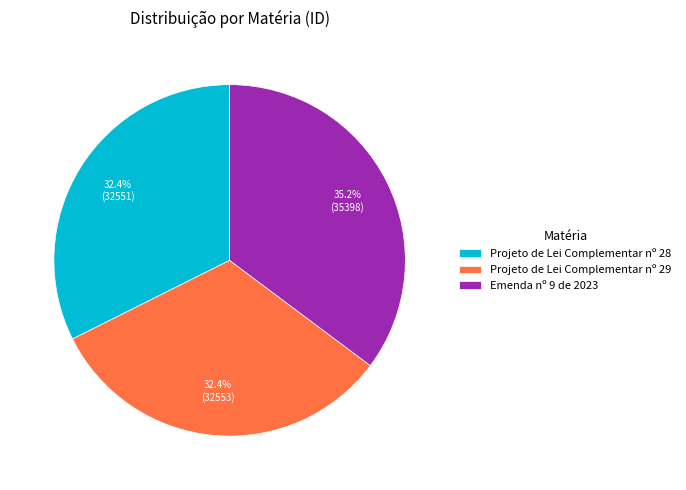

Is the sum of Projeto de Lei Complementar nº 29 and Emenda nº 9 de 2023 greater than half?

Yes